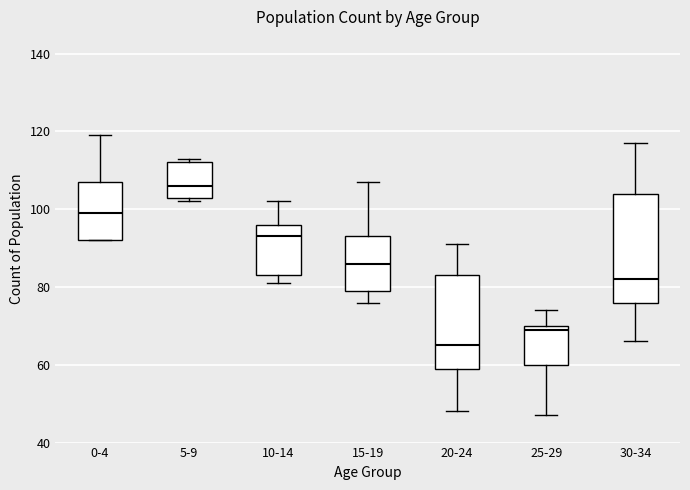

Where does the median line of the box for 15-19 sit on the y-axis? The values are not printed on the chart, so give them approximately, as read against the axis.

86